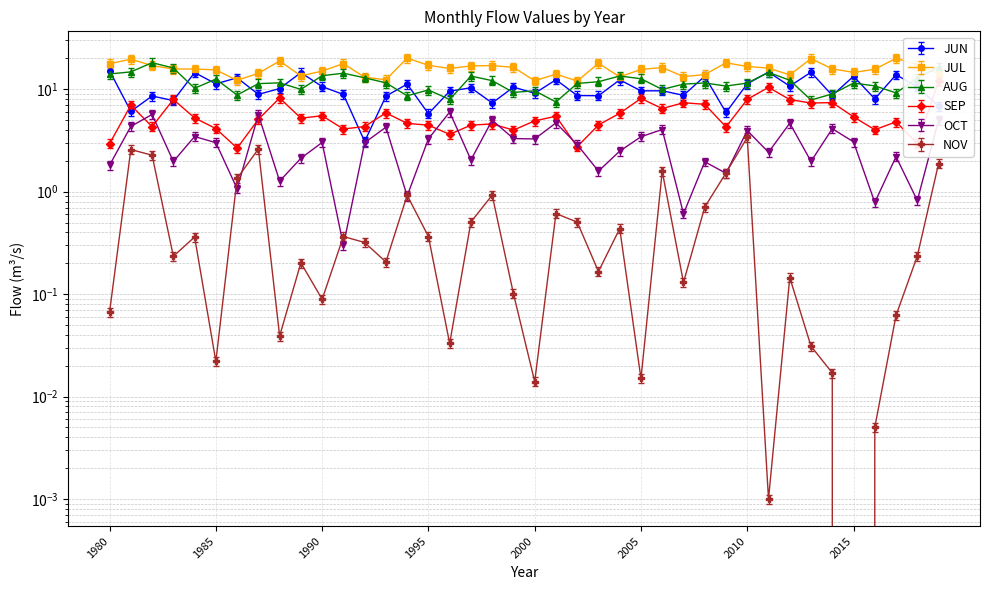

Which series has the largest range (max minus min)?

JUN